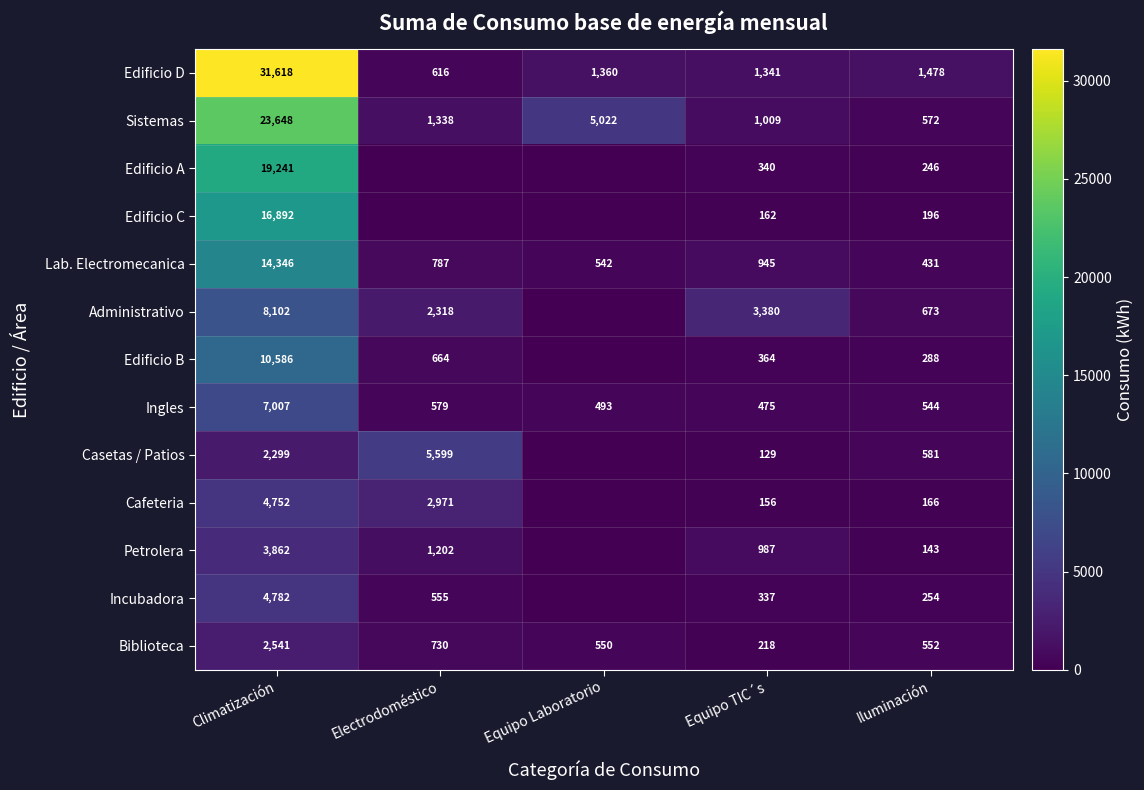

What is the lowest value of the Ingles series?

475